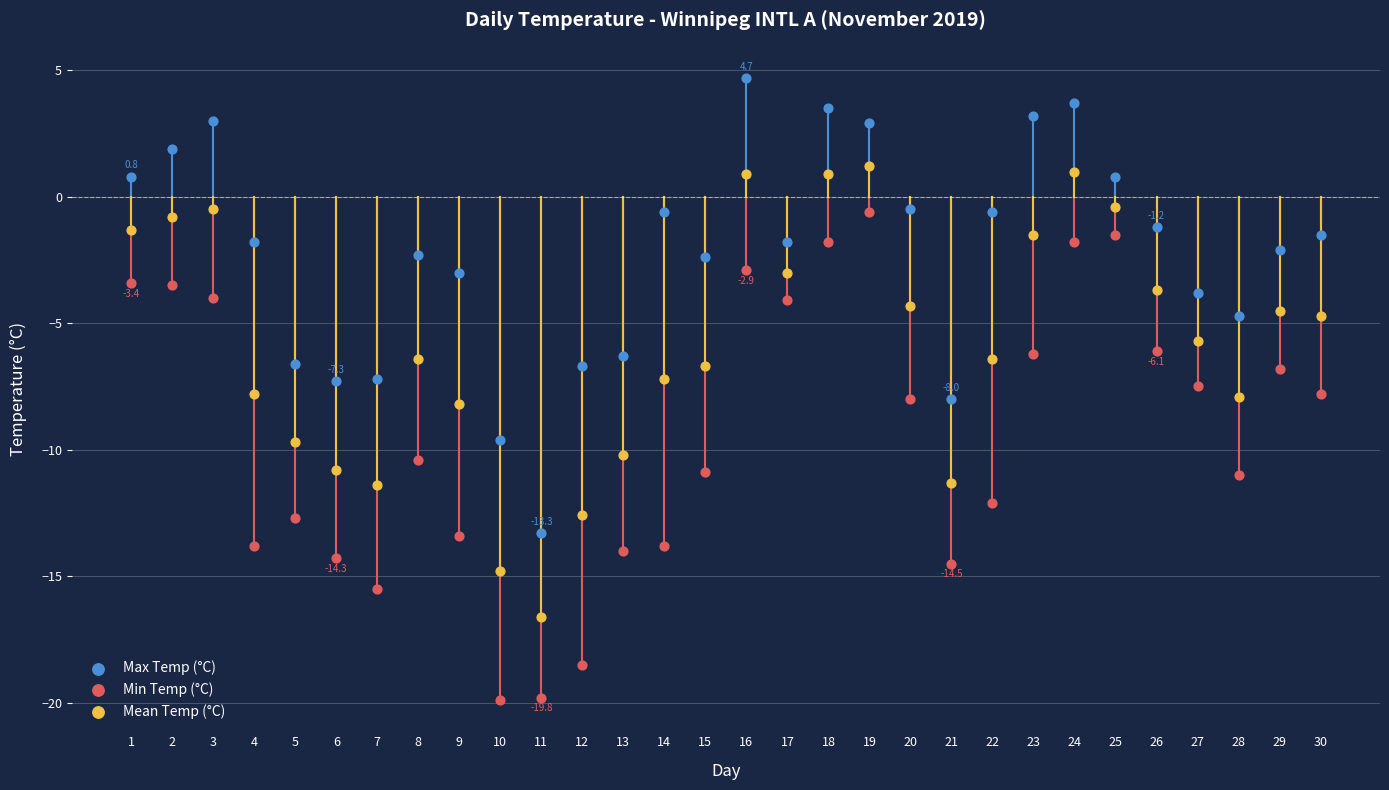

Across all data points, what is the range of Y values (max minus min)?

24.6